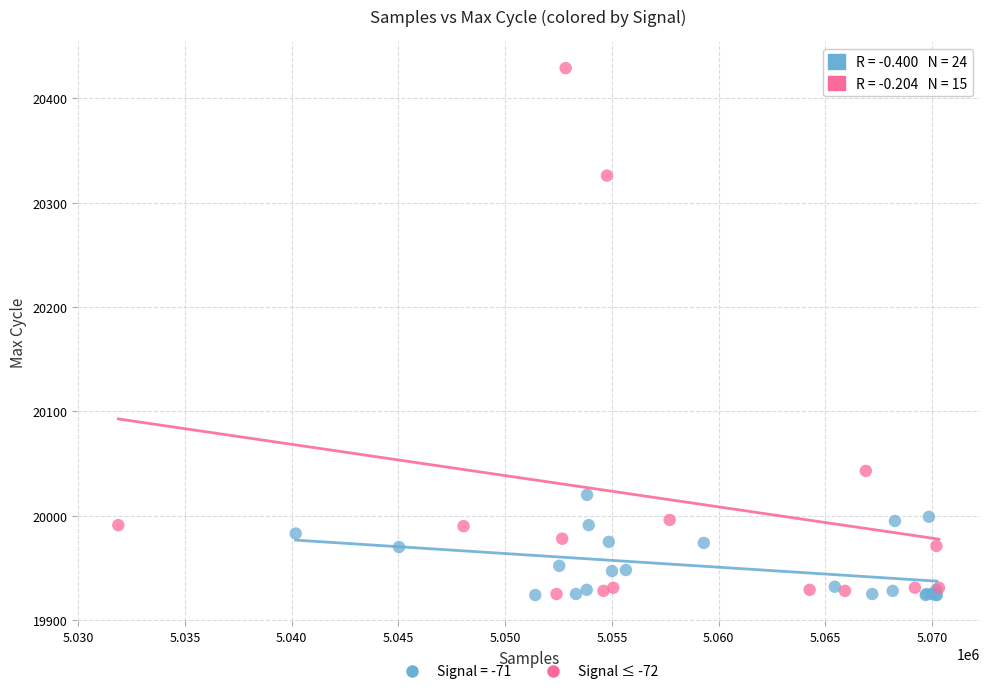

Which series has the largest Y range (max minus min)?

Signal ≤ -72